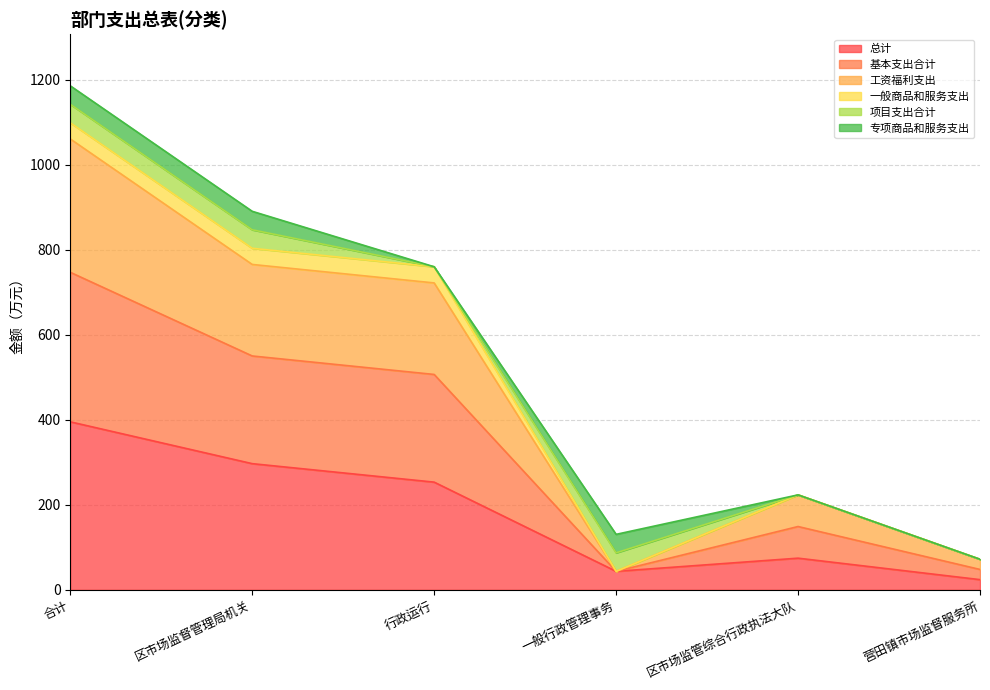

Does the chart have visible grid lines?

Yes